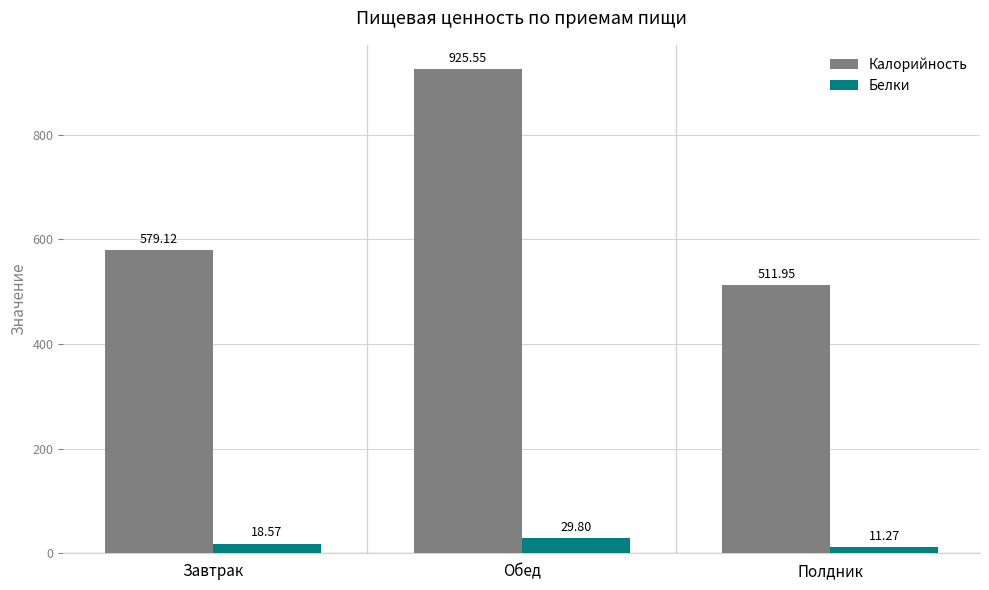

Rank the series by their average value, from highest to lowest.

Калорийность, Белки